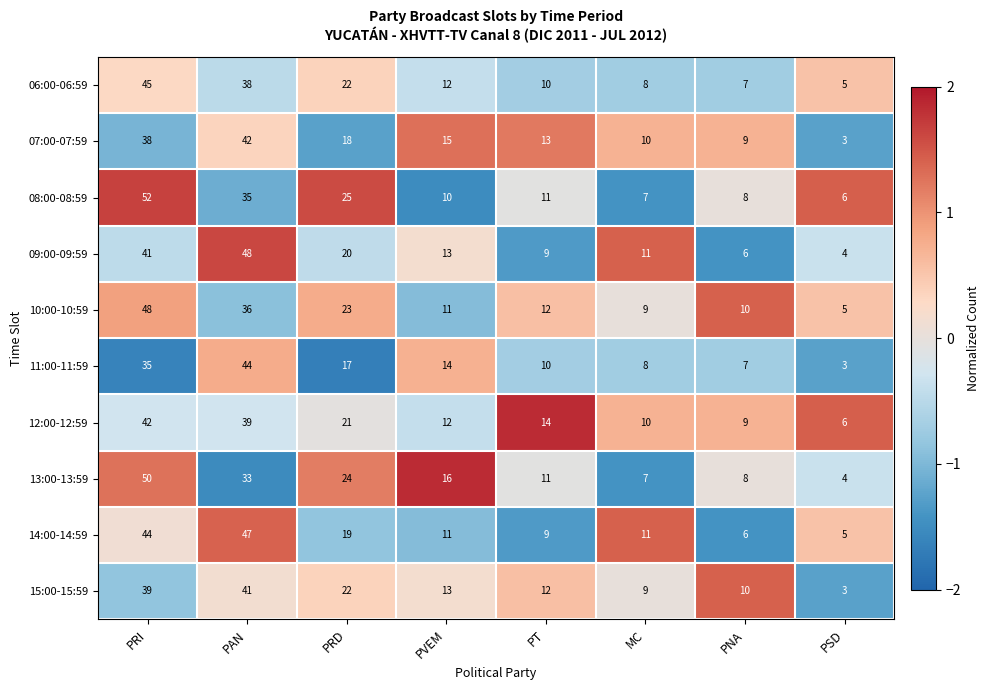

Where does the 15:00-15:59 series first go above 13?

PRI